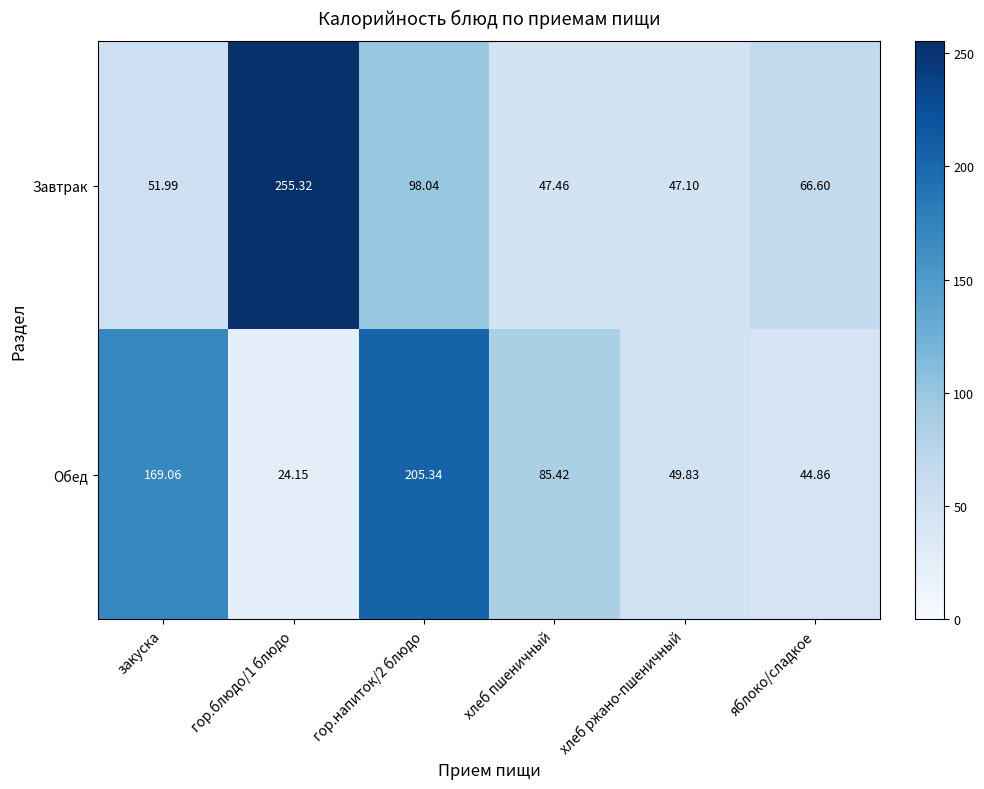

Which series has the largest total across all categories?

Обед